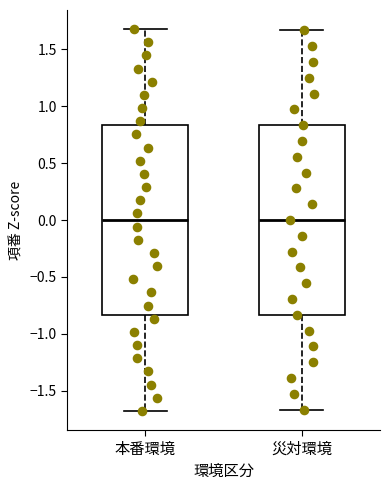

Reading left to right, read every box against the y-axis: the position of its median line, the range the box covers, and the ends of its whiskers. The values are not printed on the chart, so give them approximately, as read against the axis.

本番環境: median 0.00, box -0.85 to 0.85, whiskers -1.70 to 1.70
災対環境: median 0.00, box -0.85 to 0.85, whiskers -1.65 to 1.65